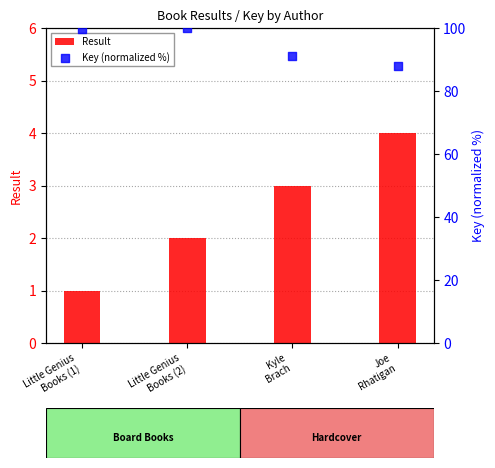

At how many categories does at least one series exceed 56?

4